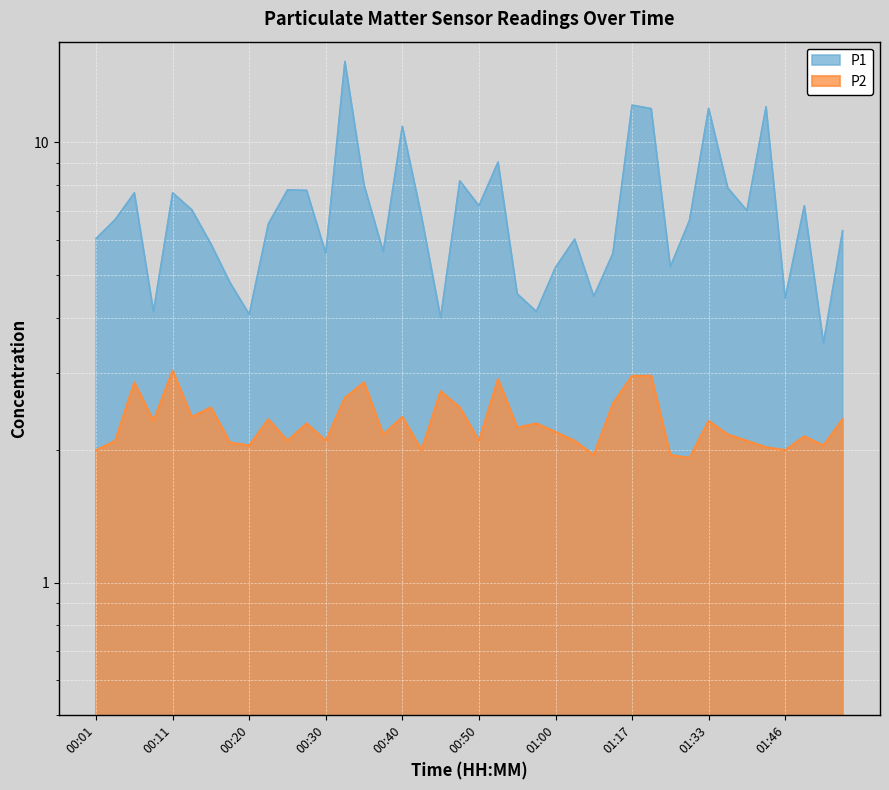

Where is the first local minimum for P1?

00:08